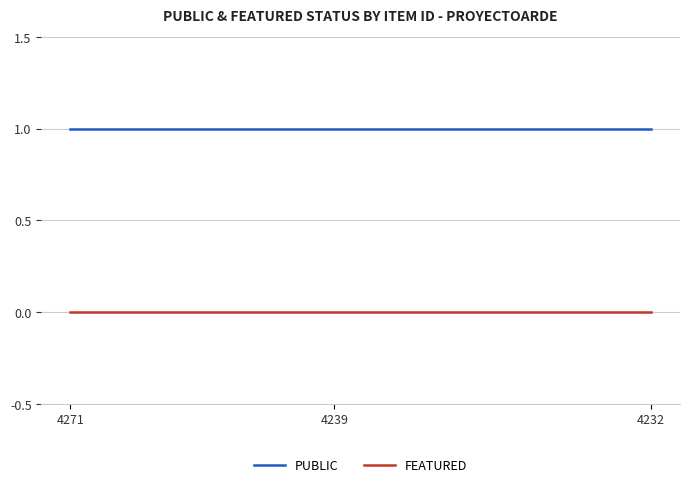

At how many categories does at least one series exceed 0?

12